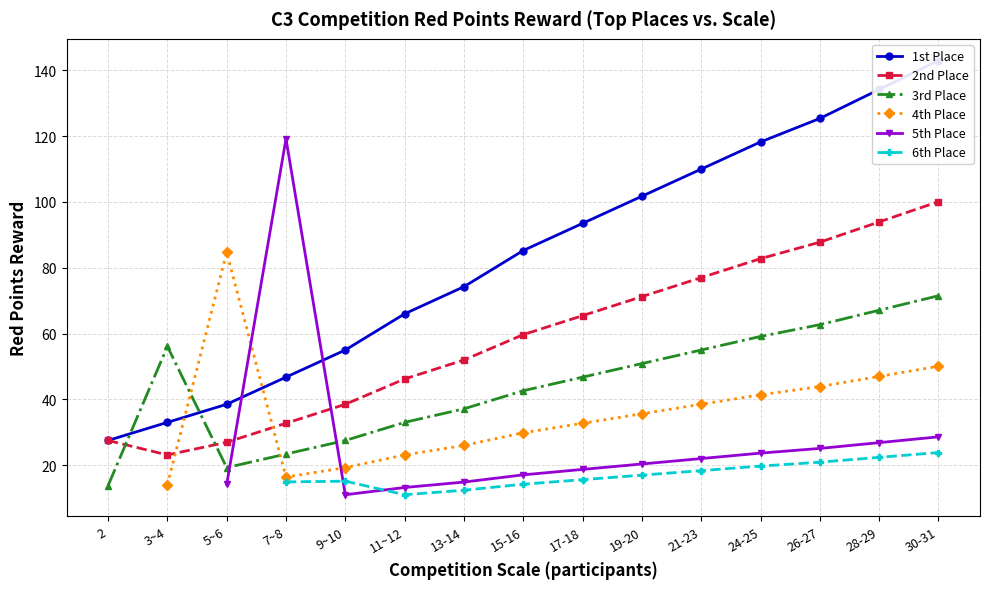

What is the maximum value shown in the chart?

143.0